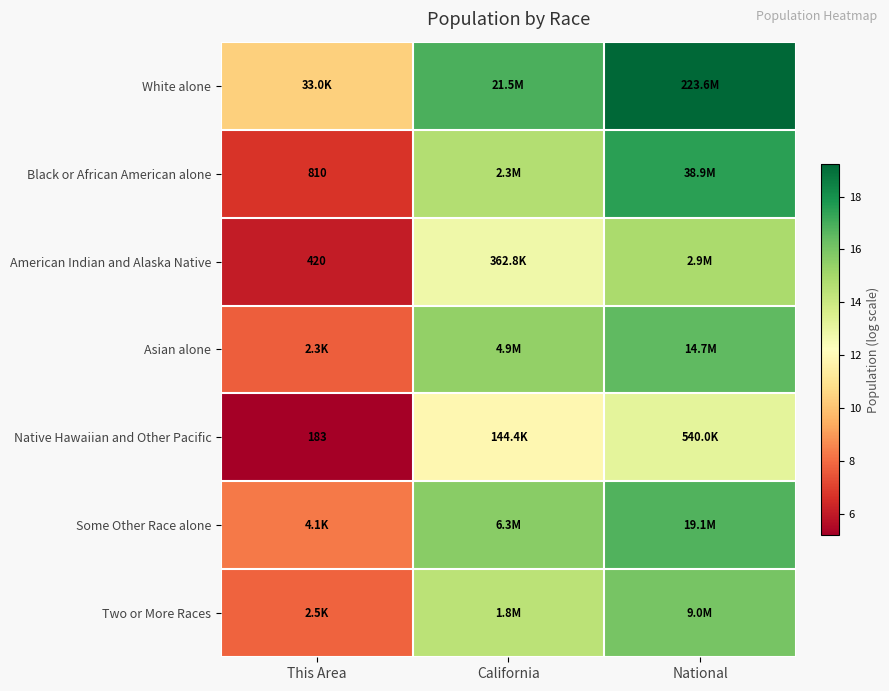

What is the minimum value for Native Hawaiian and Other Pacific?

5.2